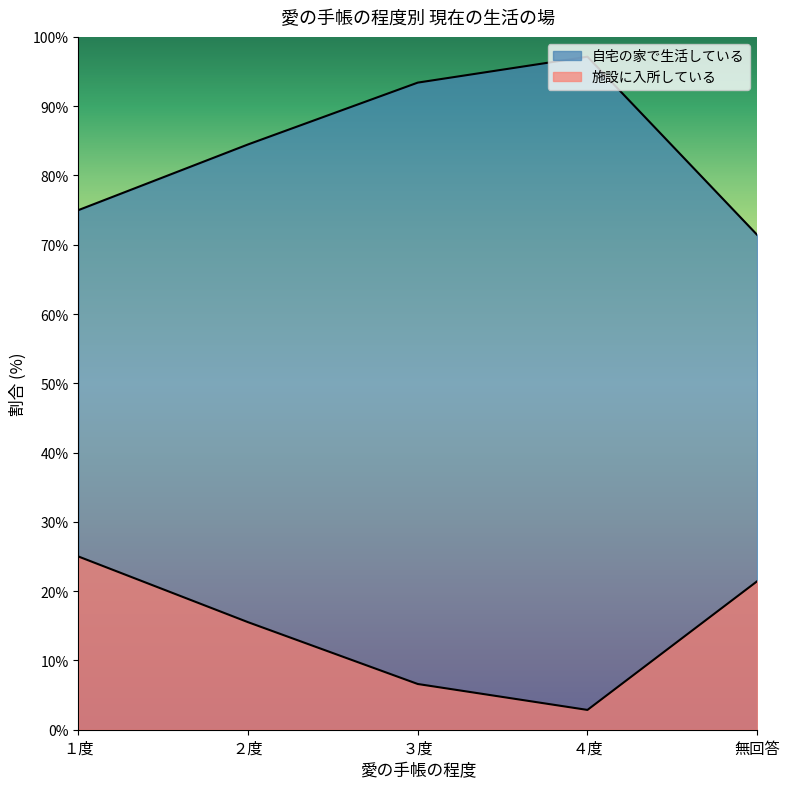

What is the sum of the 自宅の家で生活している values at ４度 and ３度?

190.5